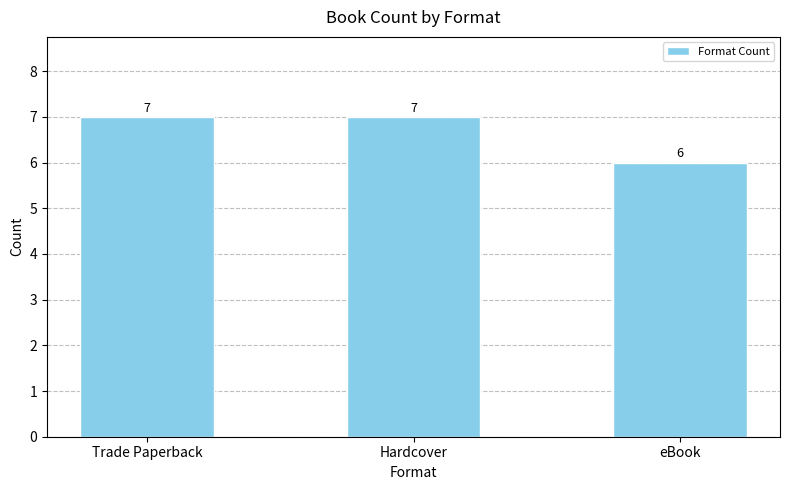

How many values are between 6 and 7?

3